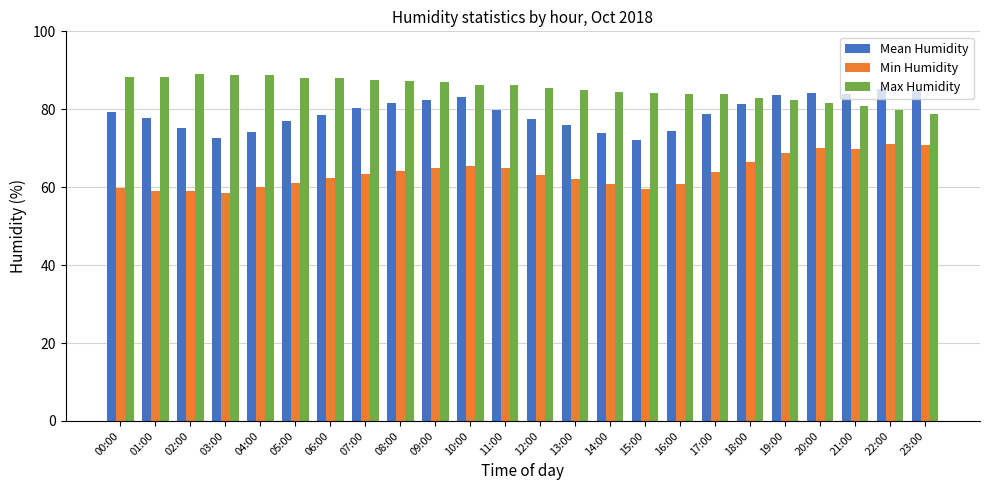

Is the value of Min Humidity at 12:00 greater than the value of Mean Humidity at 09:00?

No